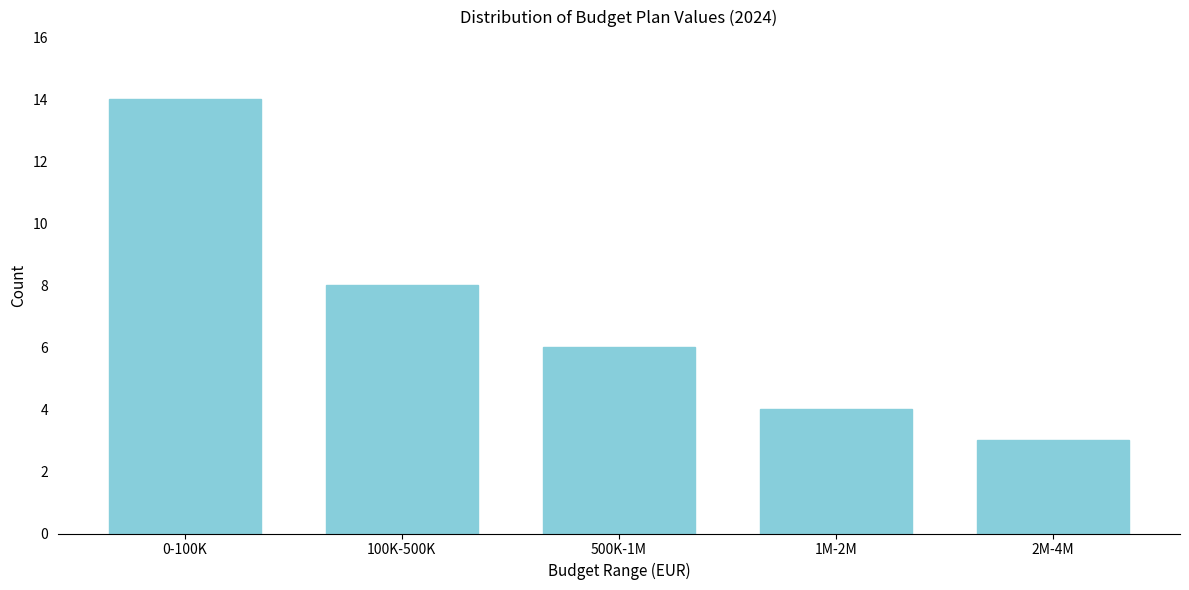

Reading left to right, list all the values displayed in this chart.

0-100K=14	100K-500K=8	500K-1M=6	1M-2M=4	2M-4M=3